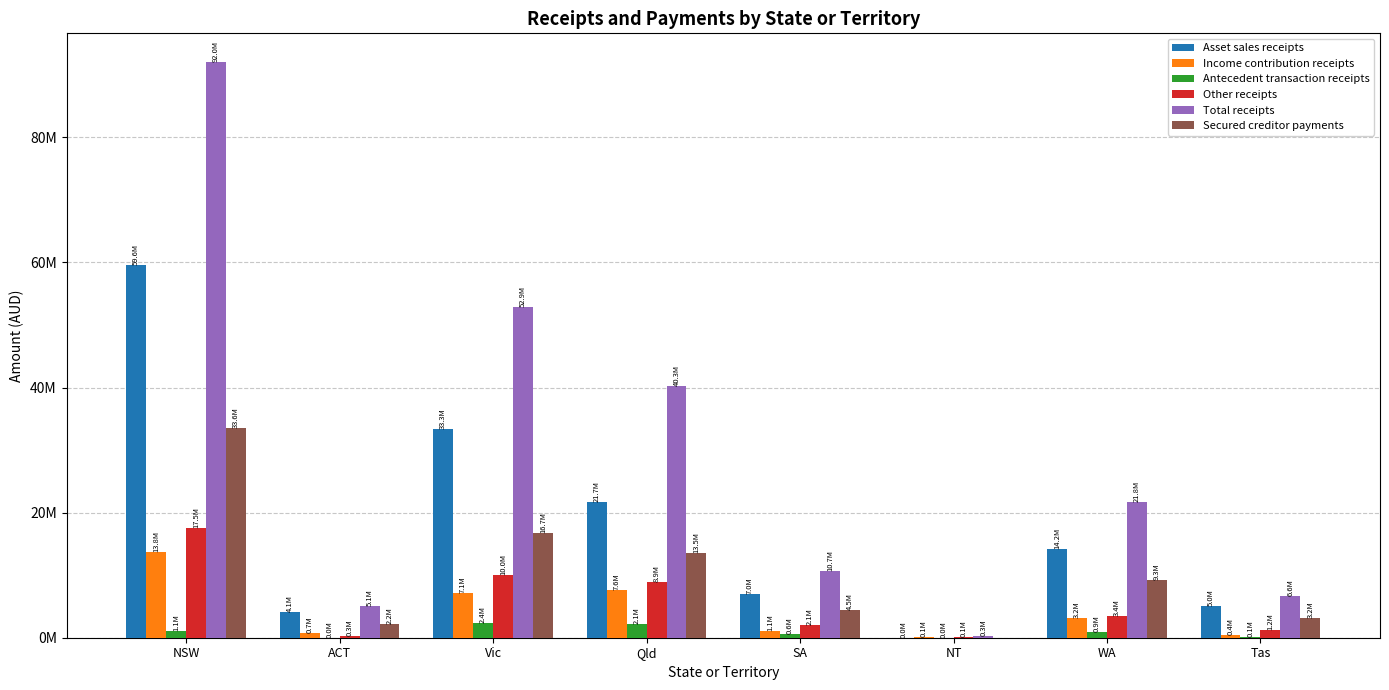

What are all the series names shown in the legend?

Asset sales receipts, Income contribution receipts, Antecedent transaction receipts, Other receipts, Total receipts, Secured creditor payments